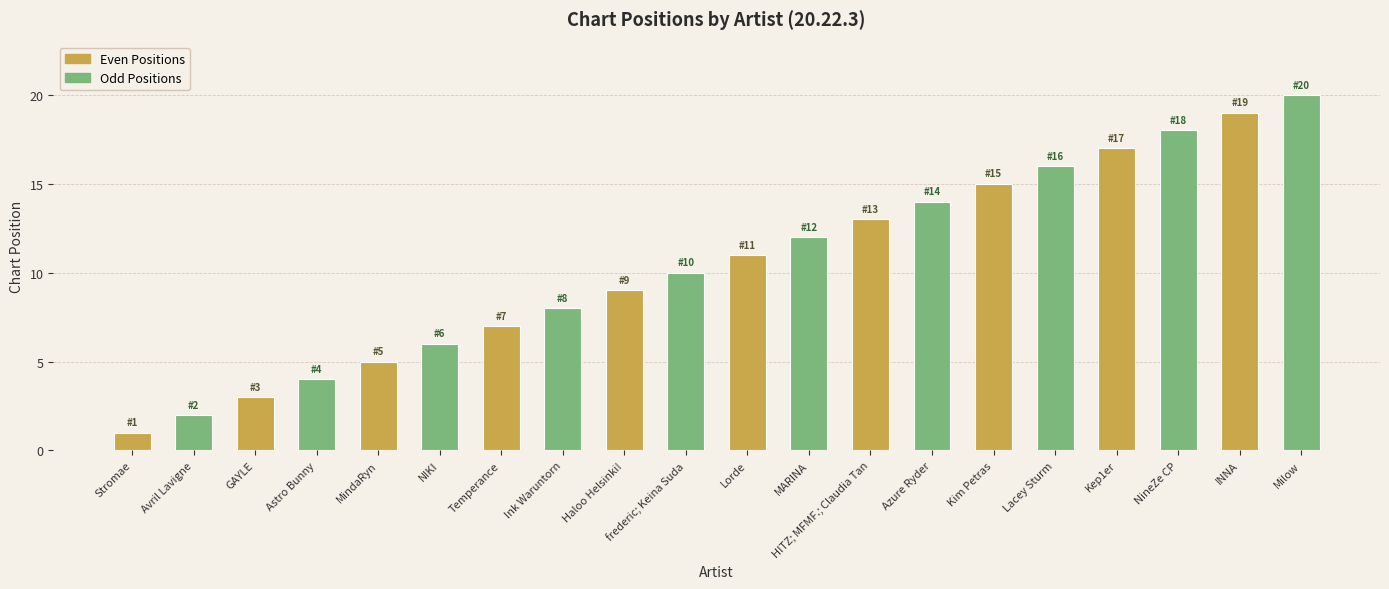

Rank the series by their maximum value, from lowest to highest.

Even Positions, Odd Positions